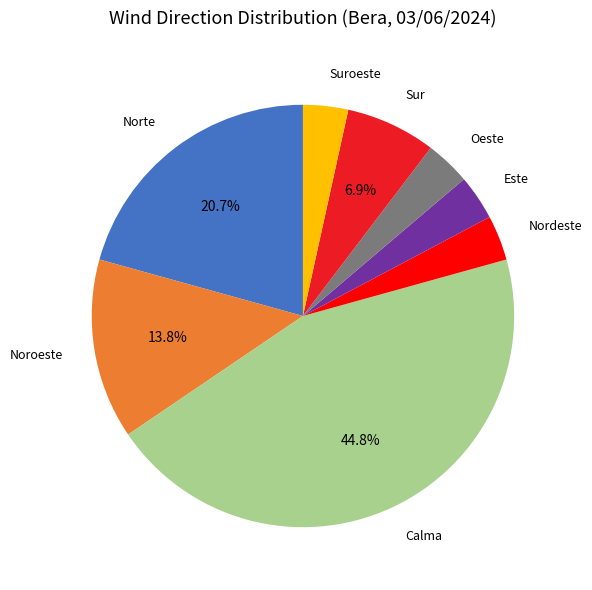

Is there any slice that represents more than half of the pie?

No